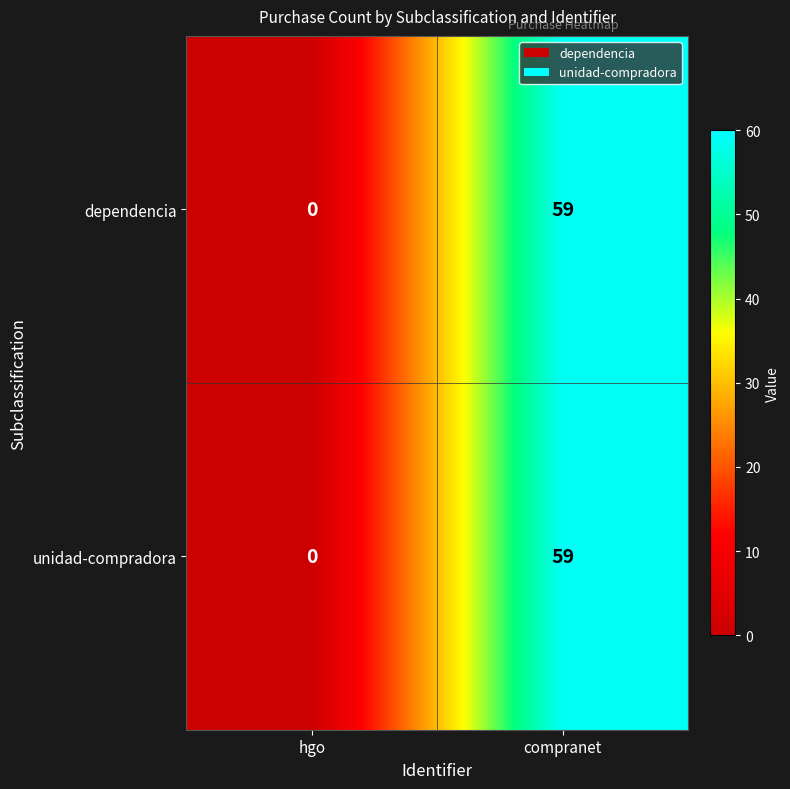

The dependencia series shows 92 at compranet. True or false?

False